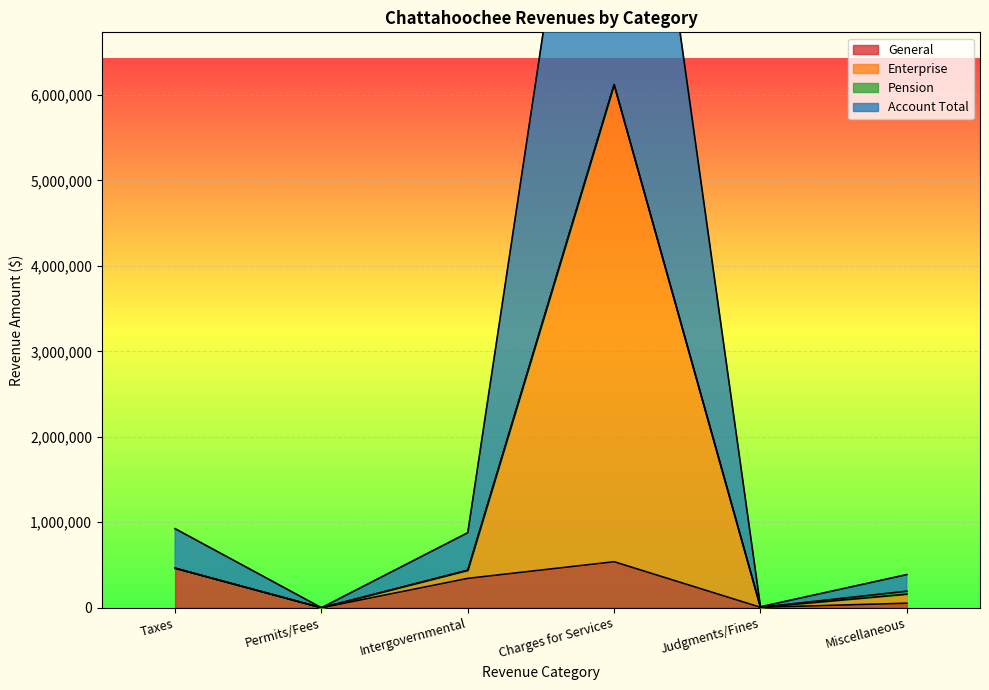

True or false: Enterprise and General cross at least once.

False